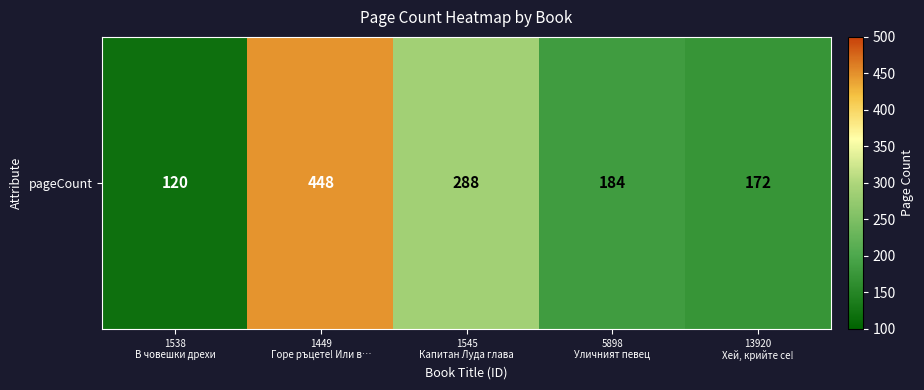

What is the average value?

242